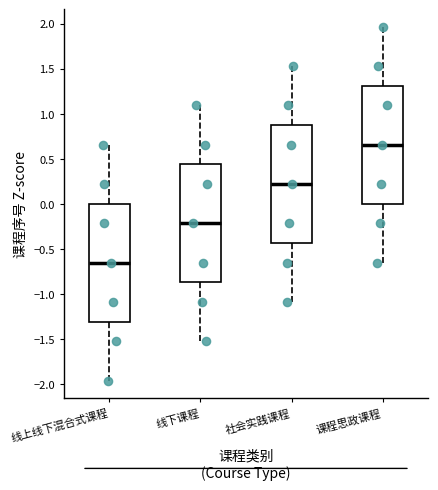

Which box's median line is the lowest?

线上线下混合式课程